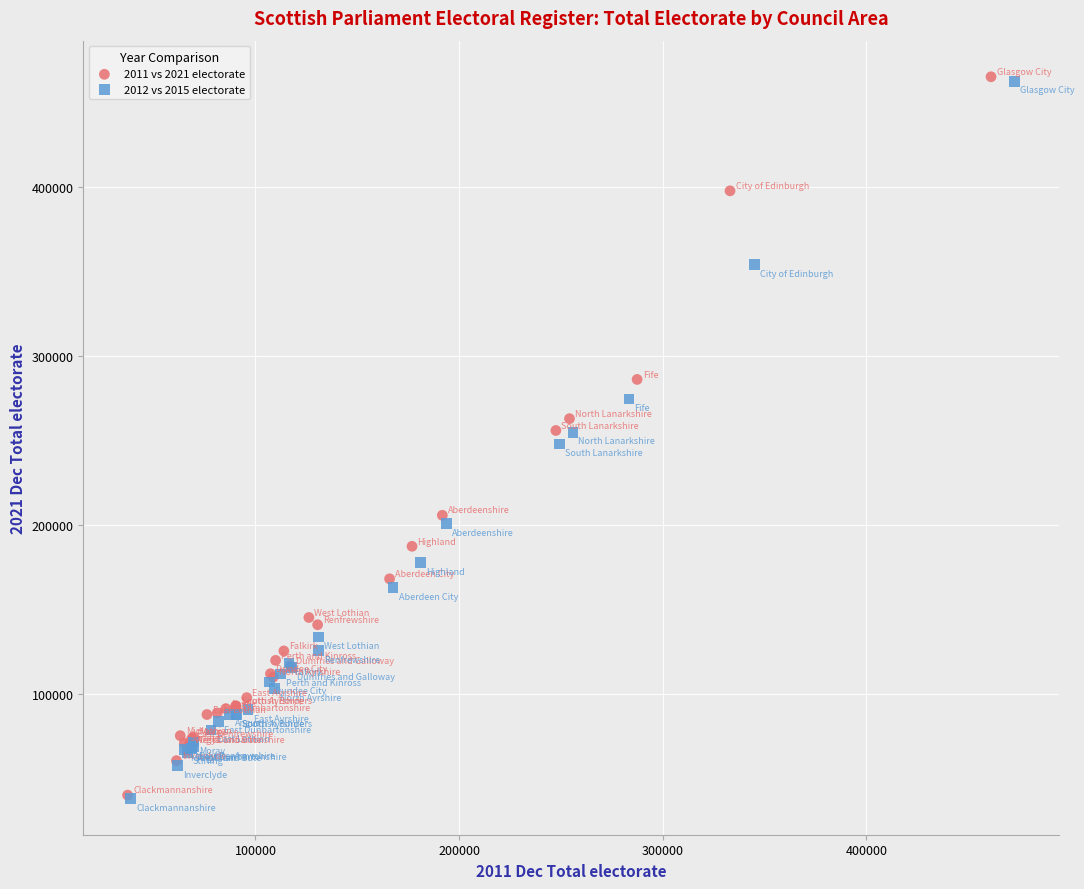

Which series has the largest Y range (max minus min)?

2011 vs 2021 electorate